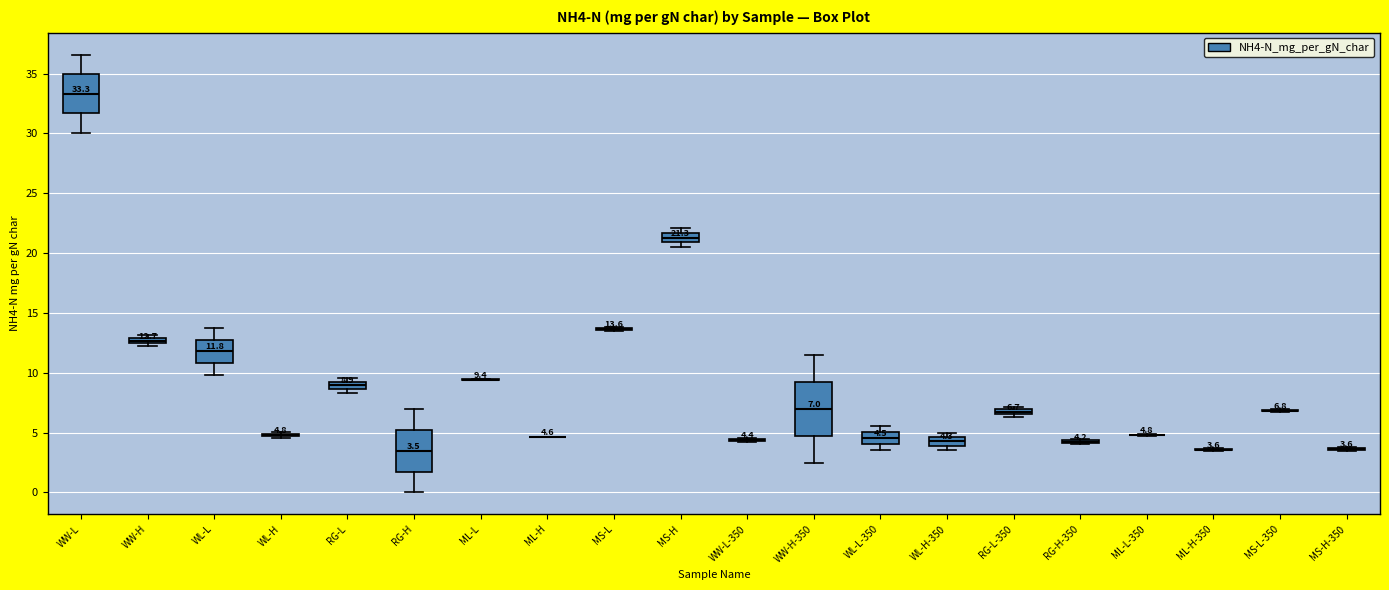

Which box is the tallest, from its lower edge to its upper edge?

WW-H-350